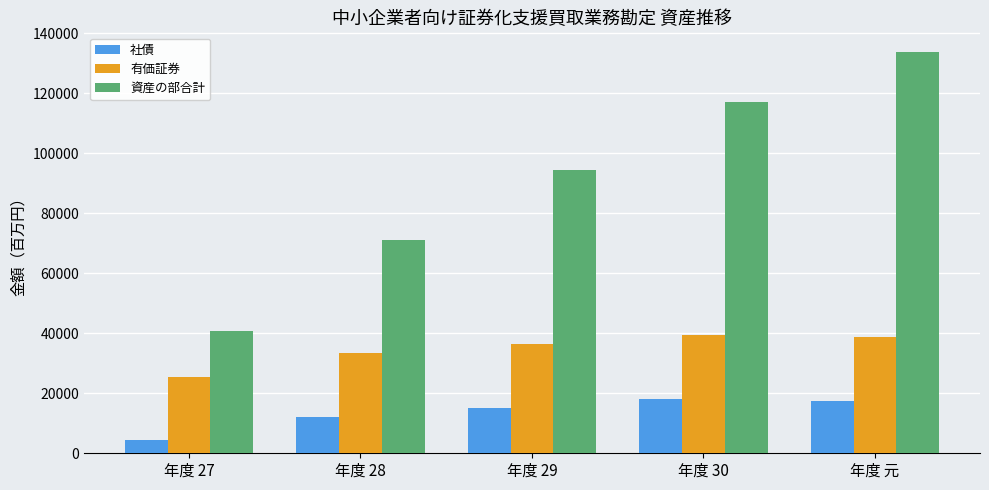

Reading left to right, transcribe all the data shown in this chart.

社債: 年度 27=4339	年度 28=12130	年度 29=15149	年度 30=18150	年度 元=17497
有価証券: 年度 27=25343	年度 28=33330	年度 29=36342	年度 30=39336	年度 元=38677
資産の部合計: 年度 27=40664	年度 28=71049	年度 29=94382	年度 30=117007	年度 元=133606